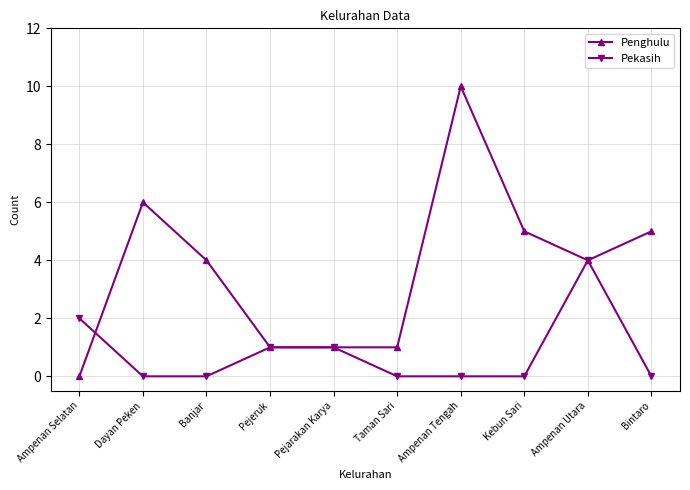

Reading left to right, what are all the values shown in this chart?

Penghulu: 0	6	4	1	1	1	10	5	4	5
Pekasih: 2	0	0	1	1	0	0	0	4	0